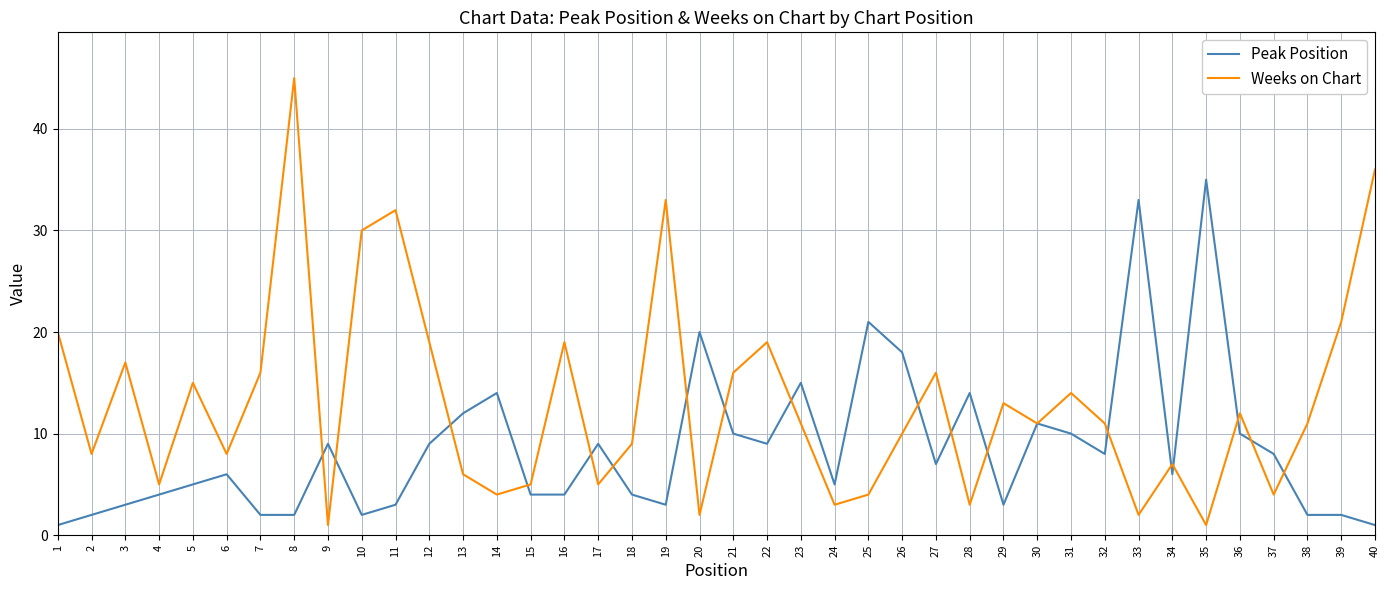

Between which two adjacent categories do Peak Position and Weeks on Chart first intersect?

8 and 9